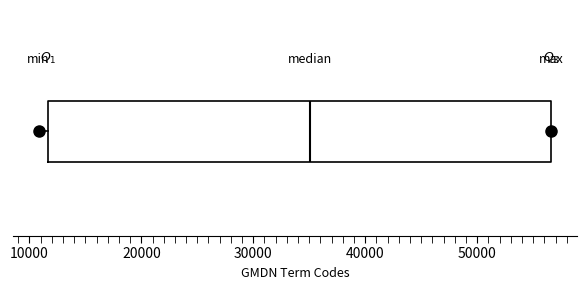

Transcribe this box plot: give where the median line is, the range the box spans, and where the two whiskers end, as read against the x-axis. The values are not printed on the chart, so give them approximately, as read against the axis.

median 35000, box 12000 to 57000, whiskers 11000 to 57000